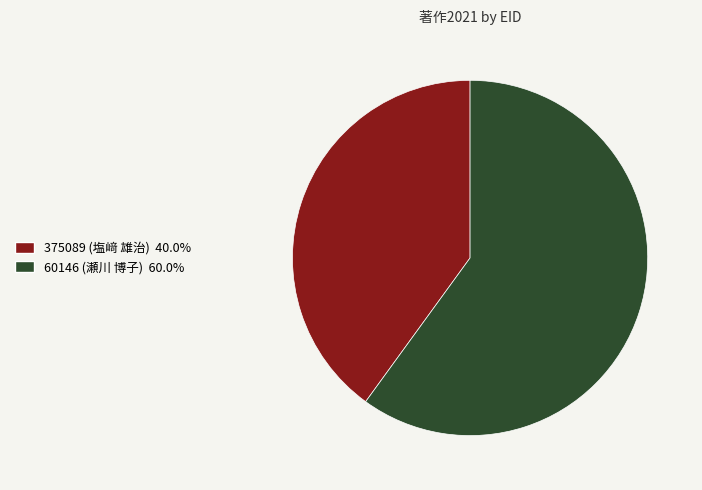

Is there a majority slice in this chart?

Yes